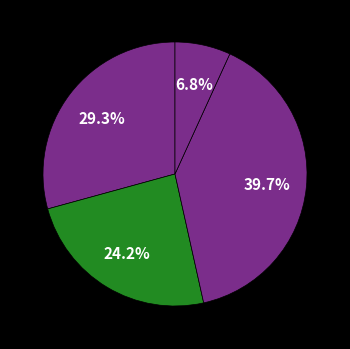

How many segments does this pie chart have?

4